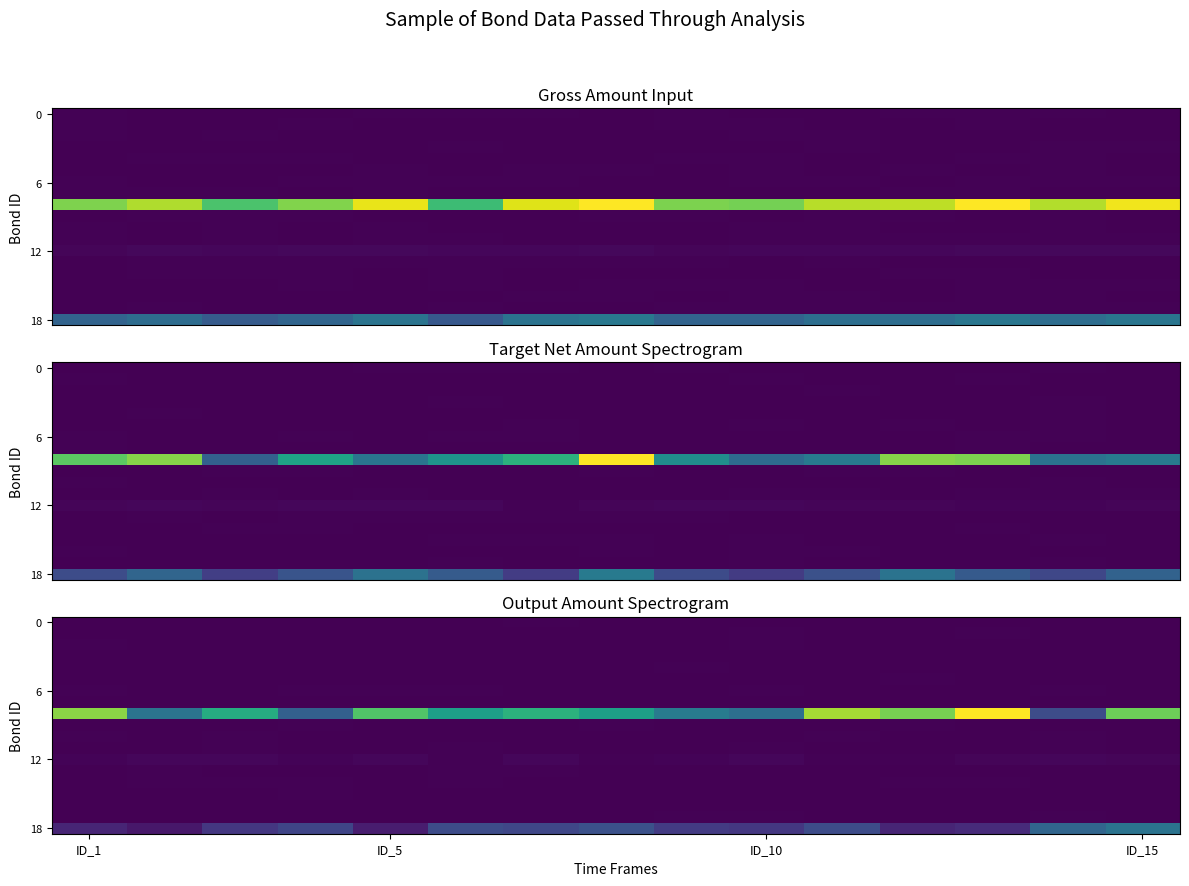

How many data points does each series have?

15